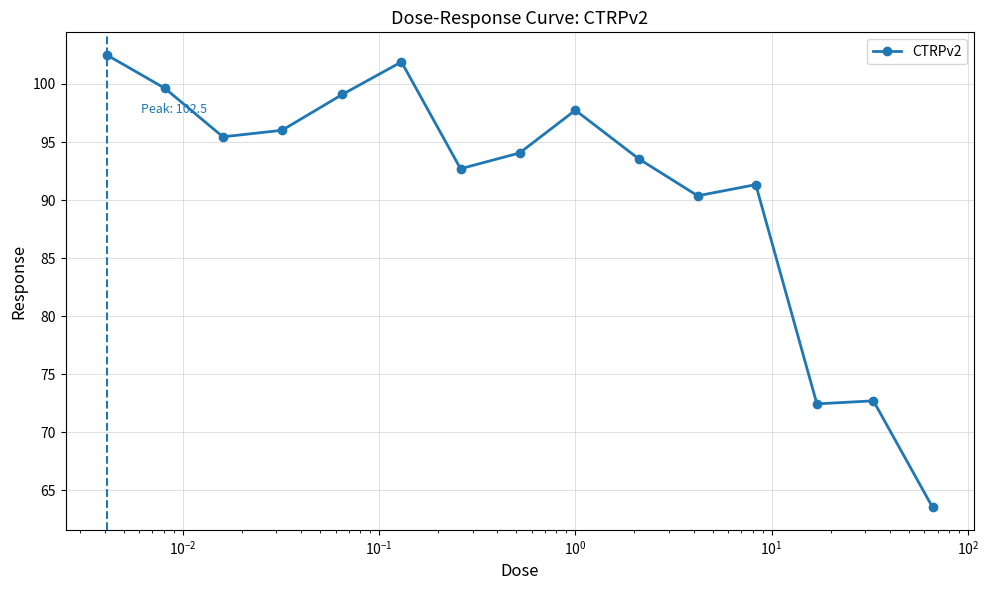

What is the maximum value shown in the chart?

102.5